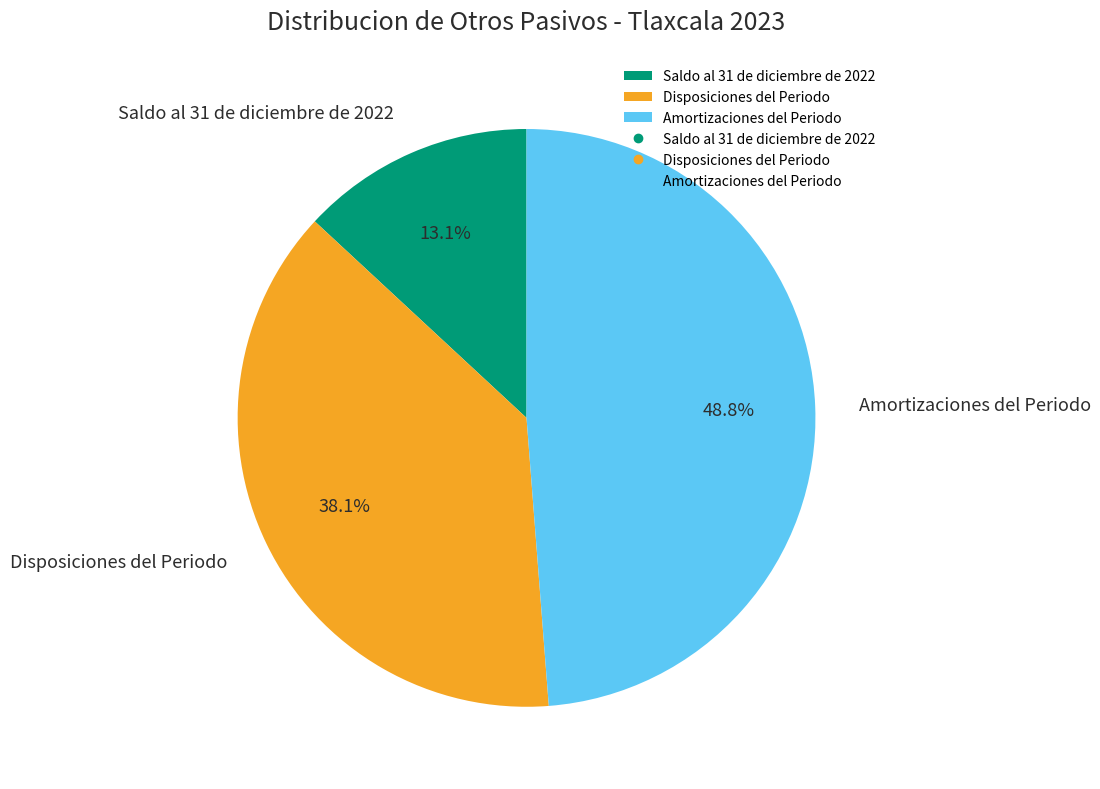

To the nearest percent, what is the difference between the Amortizaciones del Periodo and Disposiciones del Periodo slice percentages?

11%